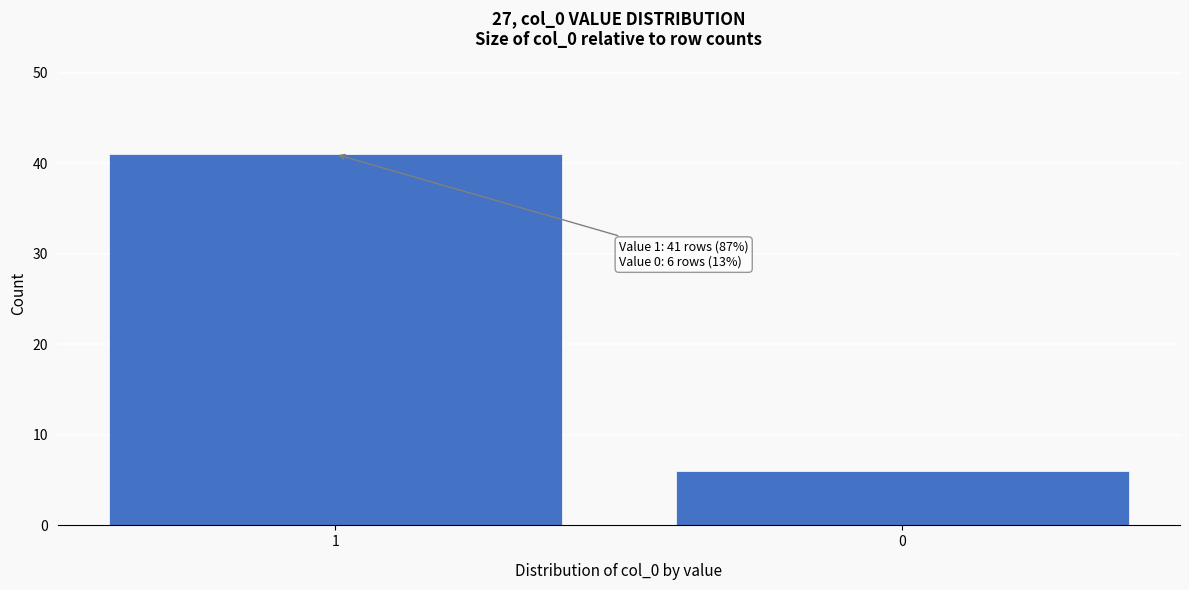

Reading left to right, what are all the values shown in this chart?

41	6